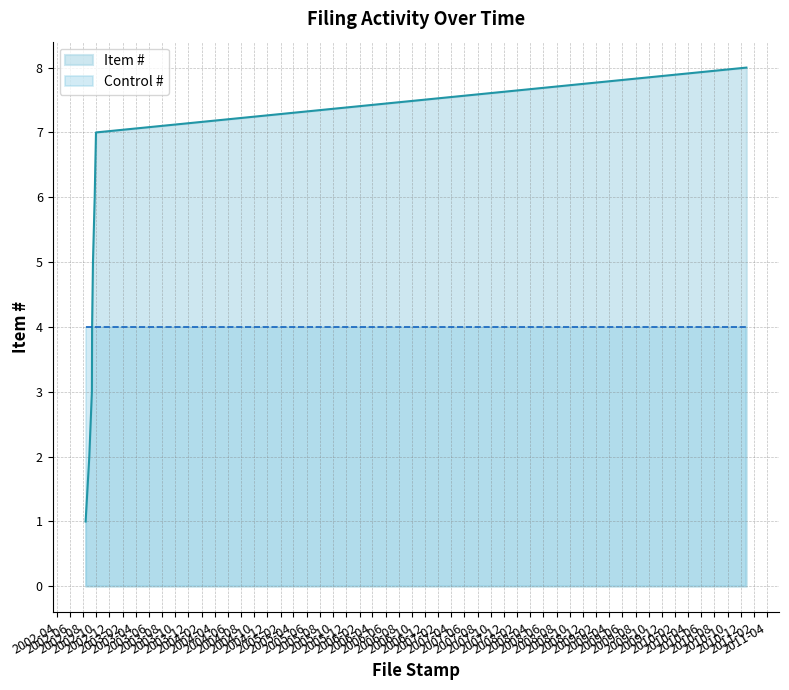

What is the value of the 7th point from the left?

7